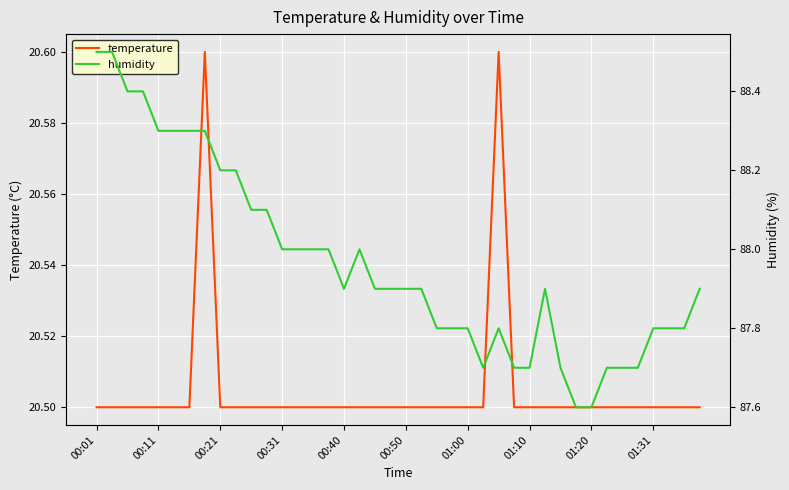

The value of temperature at 00:31 is 14.3. True or false?

False